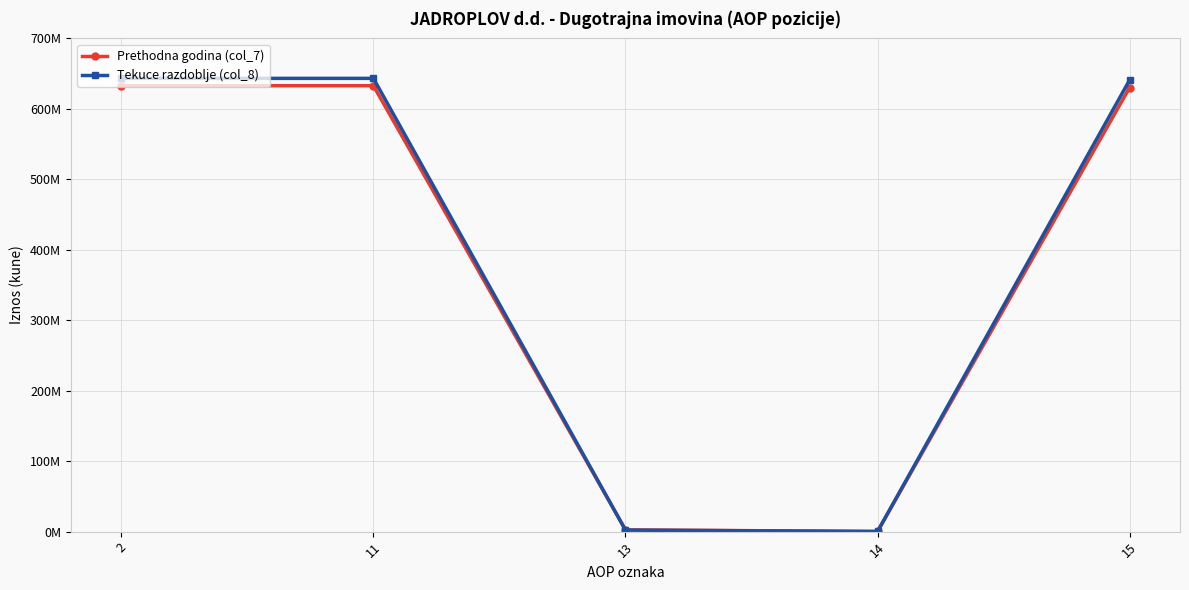

Which category has the highest value across all series?

2